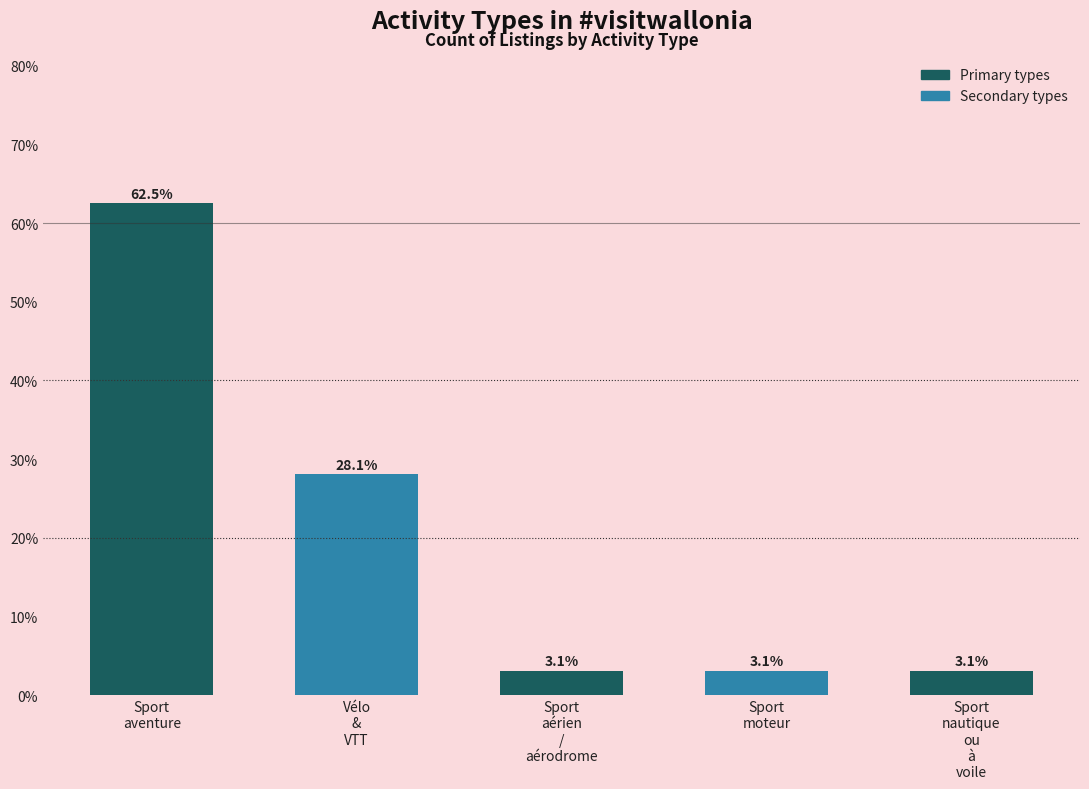

What is the ratio of the value at Sport
moteur to the value at Sport
aventure?

0.1